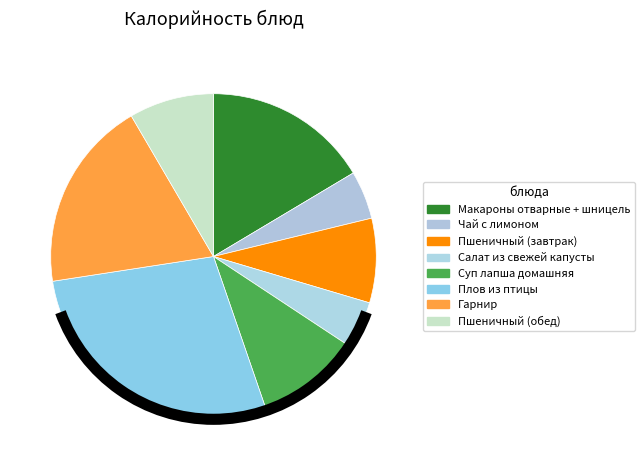

Count the number of slices in the pie.

8